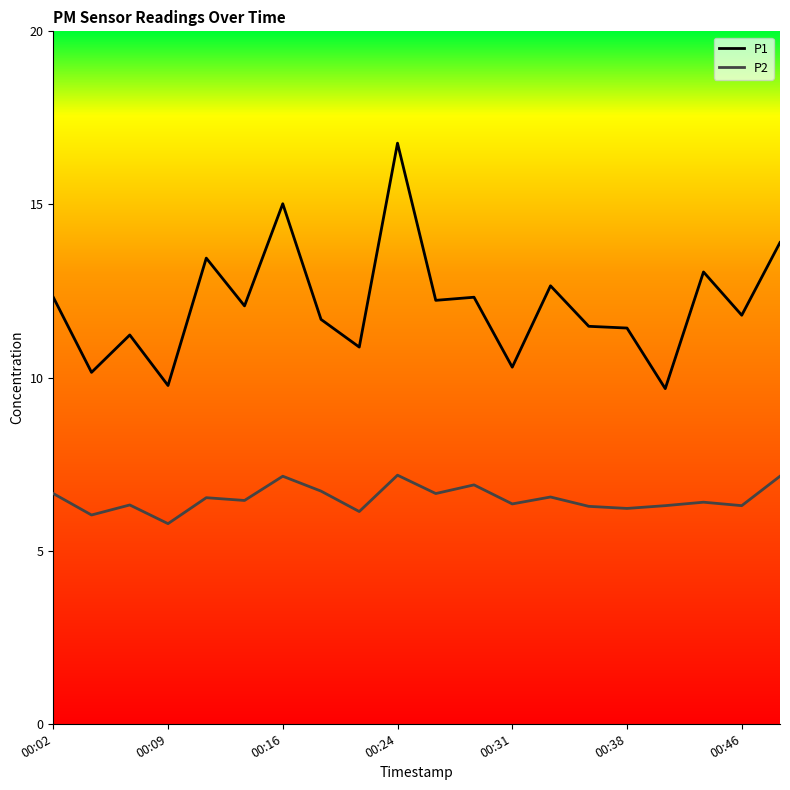

What is the maximum value shown in the chart?

16.8